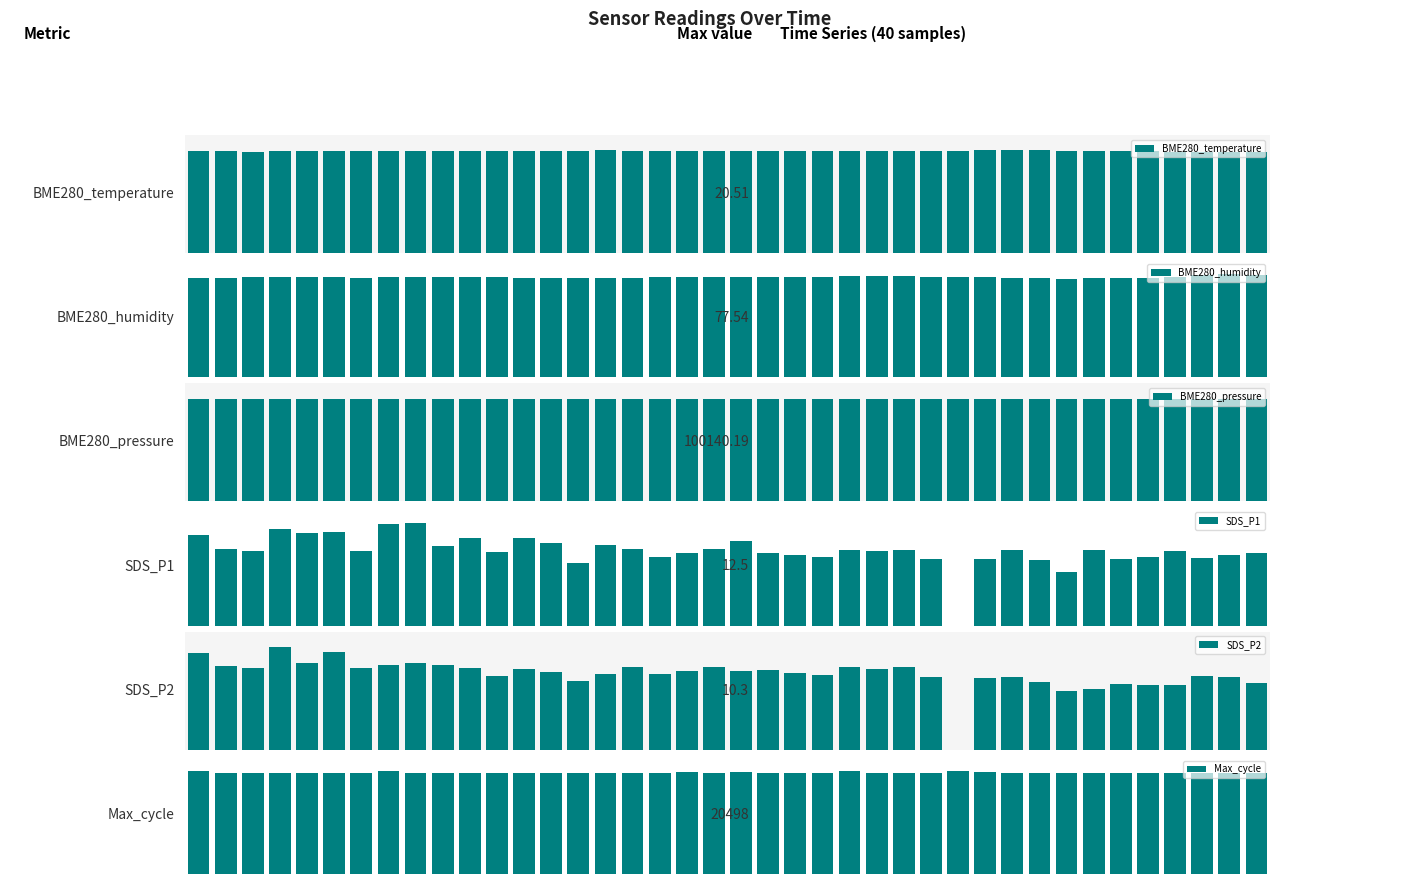

What is the difference between the highest and lowest values at 18?

100066.9